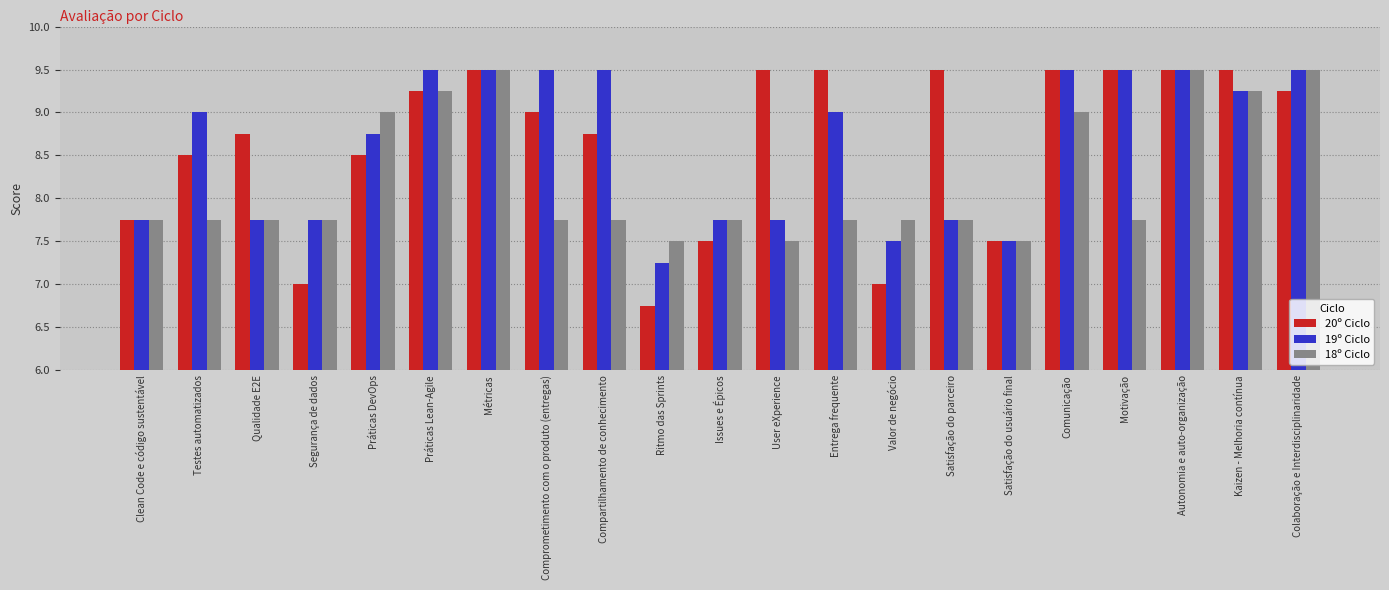

What is the sum of all 20º Ciclo values?

181.5